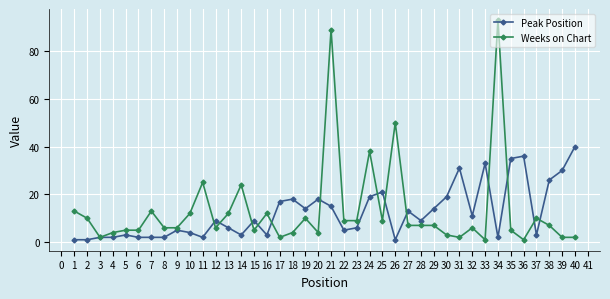

Which category has the highest value in the Weeks on Chart series?

34